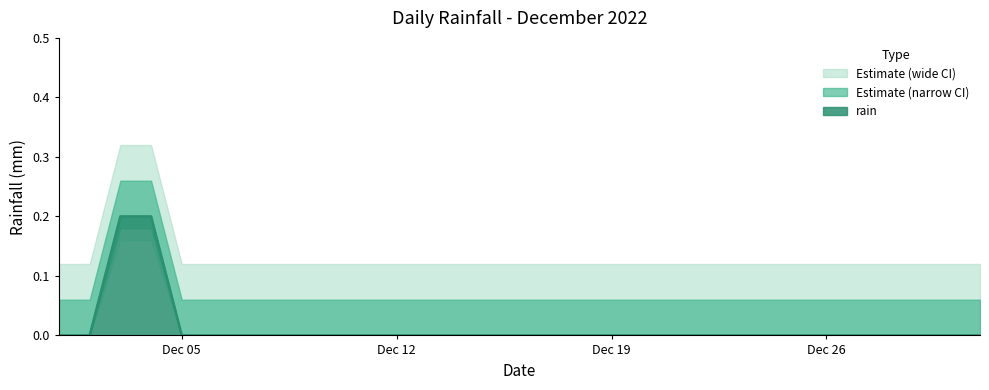

What is the difference between the maximum and second lowest values?

0.2